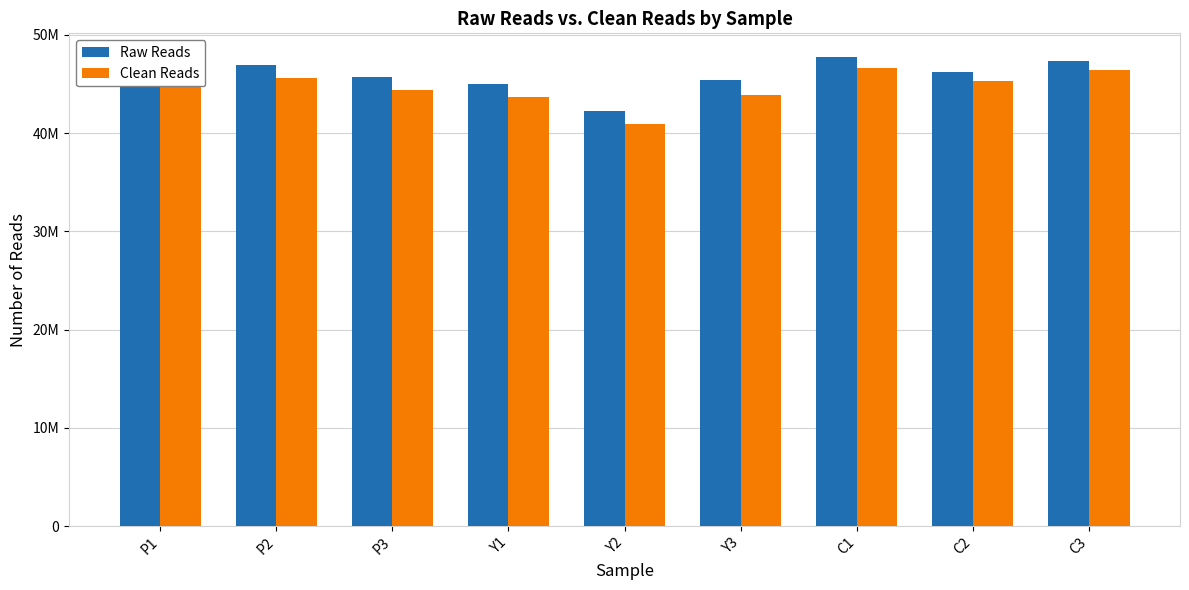

What is the total value across all series at Y2?

83136692